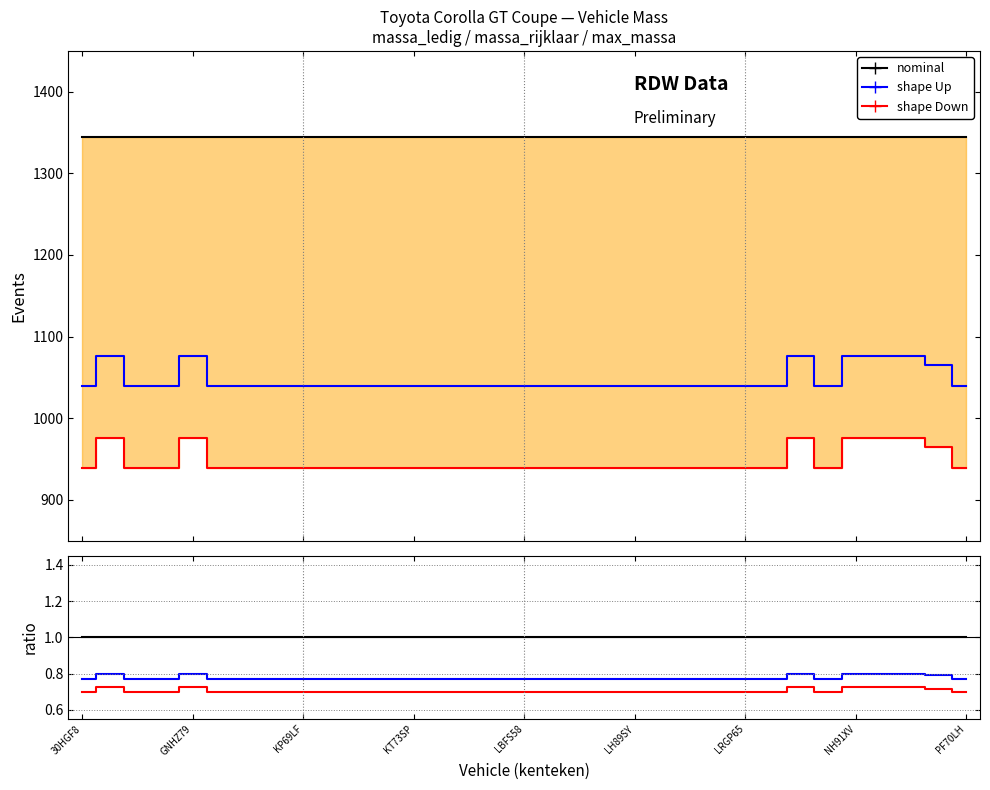

List the series in order of their peak value, highest first.

nominal, shape Up, shape Down